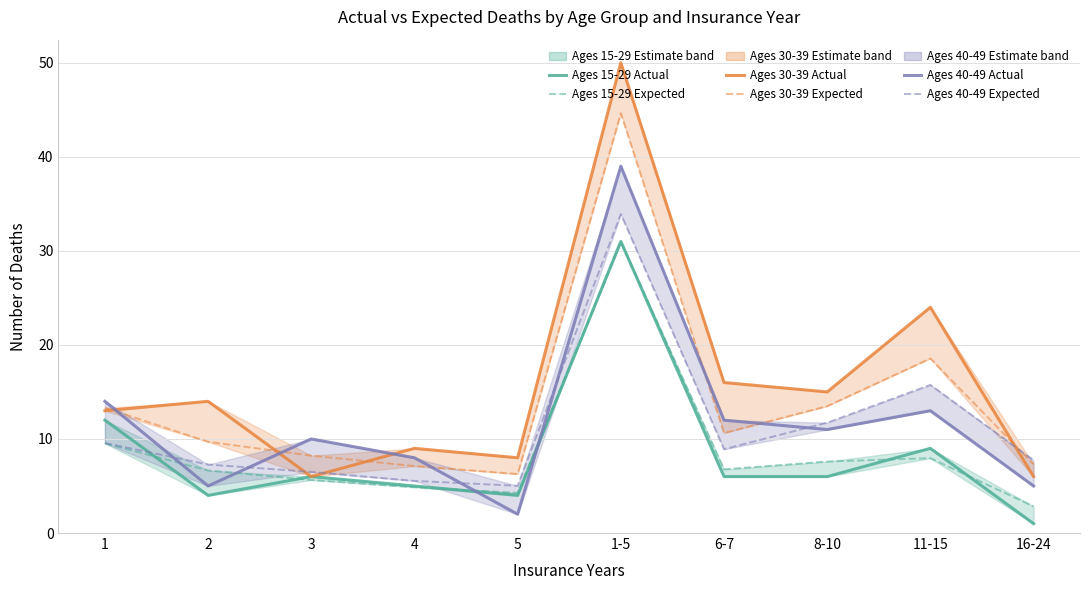

How many lines are shown in the chart?

6